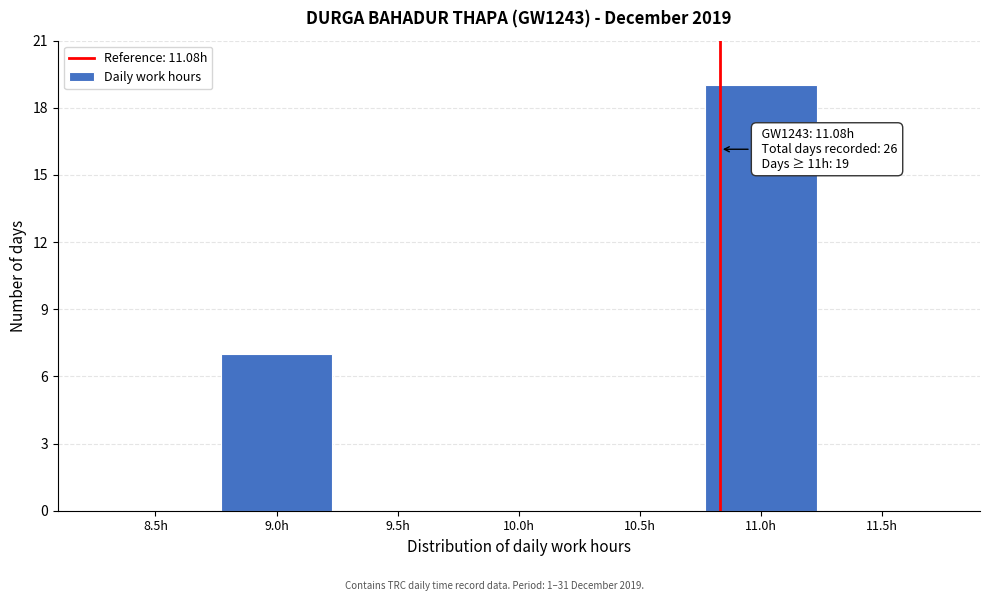

Reading left to right, extract all data points from this chart.

8.5h=0	9.0h=7	9.5h=0	10.0h=0	10.5h=0	11.0h=19	11.5h=0